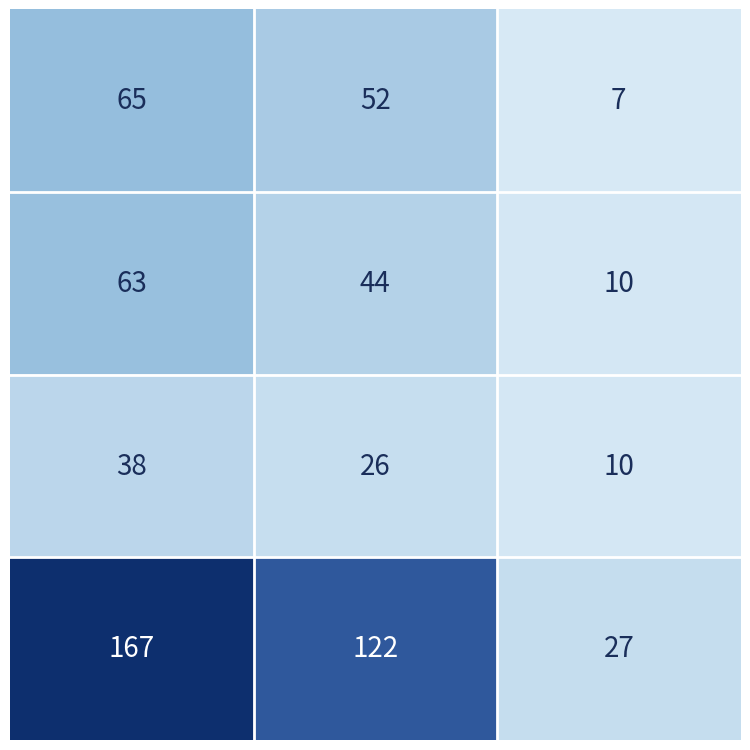

What is the smallest value displayed?

7